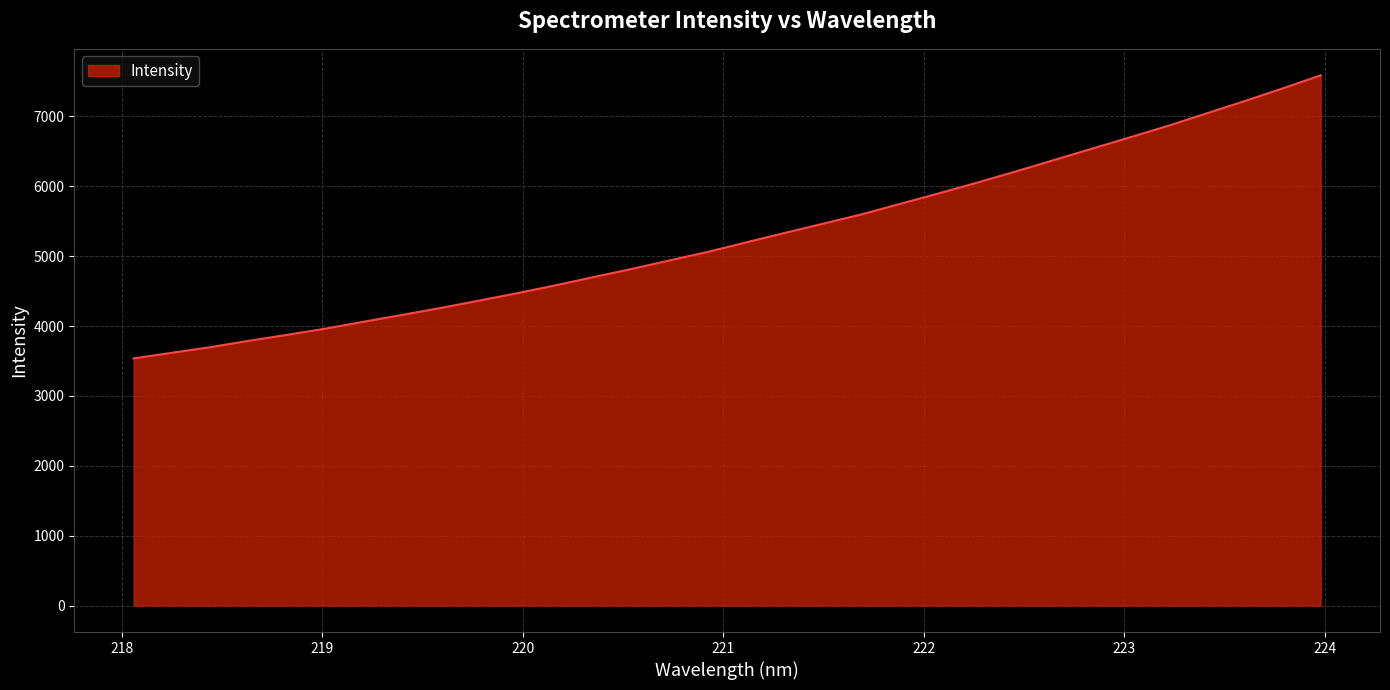

What is the maximum value shown in the chart?

7587.8